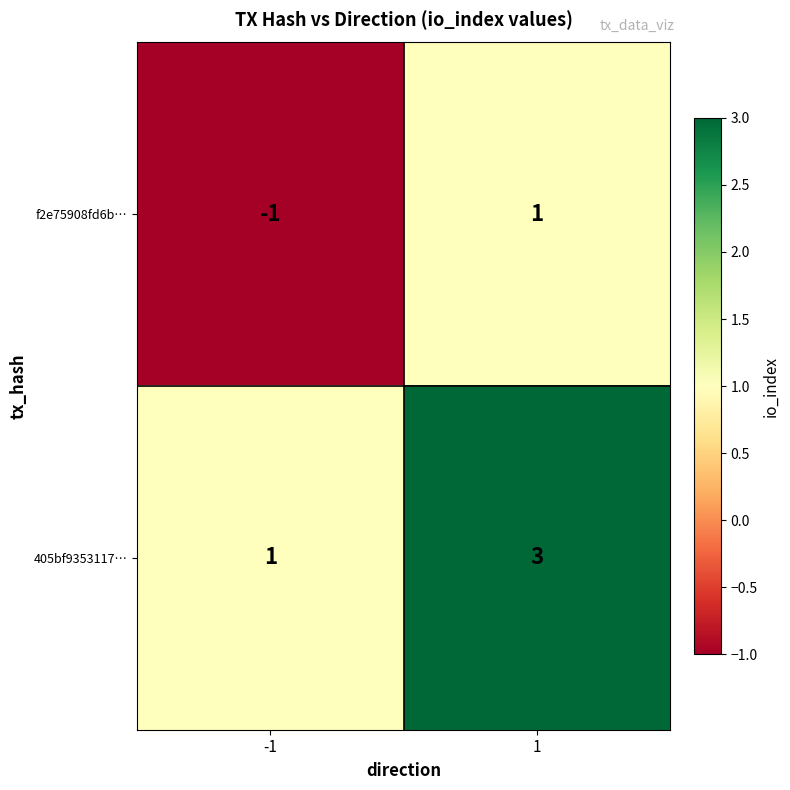

Is the value of f2e75908fd6b… at -1 greater than the value of 405bf9353117… at -1?

No